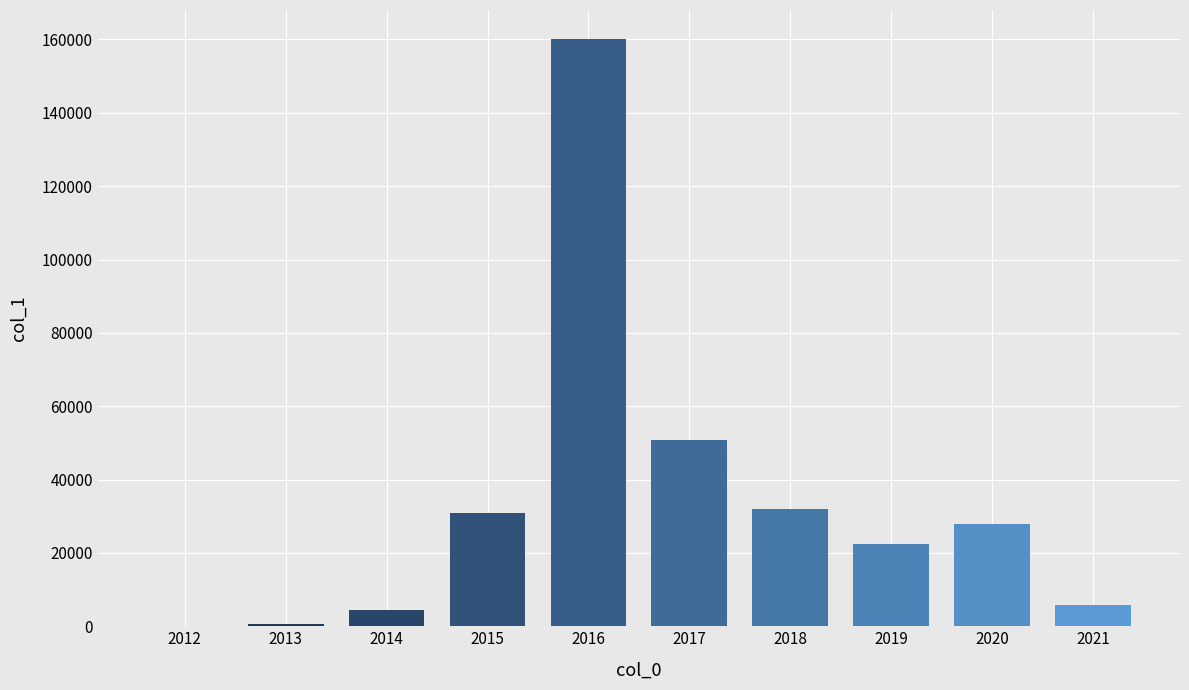

What is the sum of all values?

334852.1